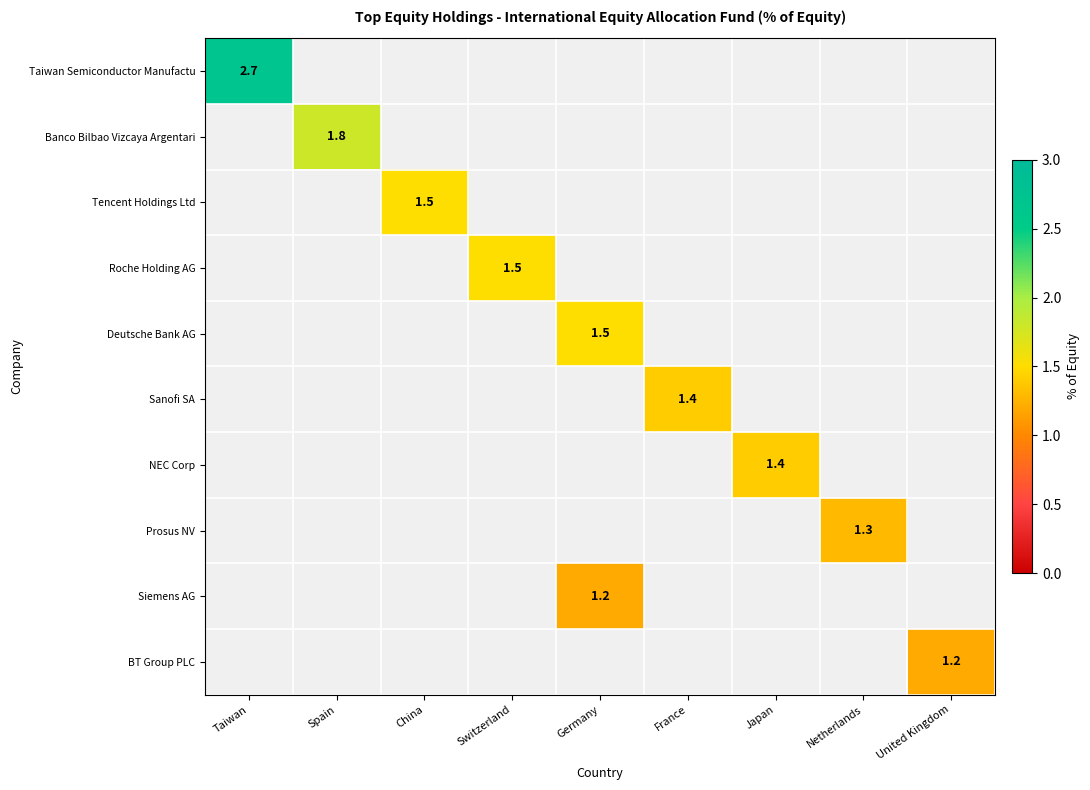

Is it true that BT Group PLC equals 1.2 at United Kingdom?

True